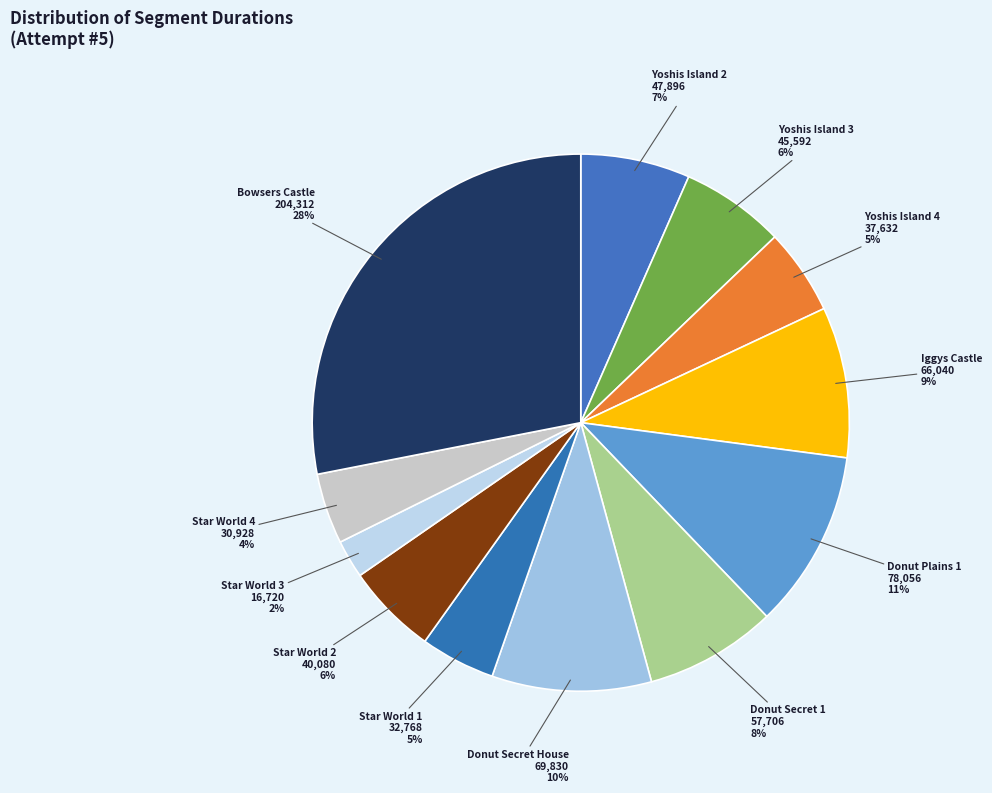

How many segments does this pie chart have?

12